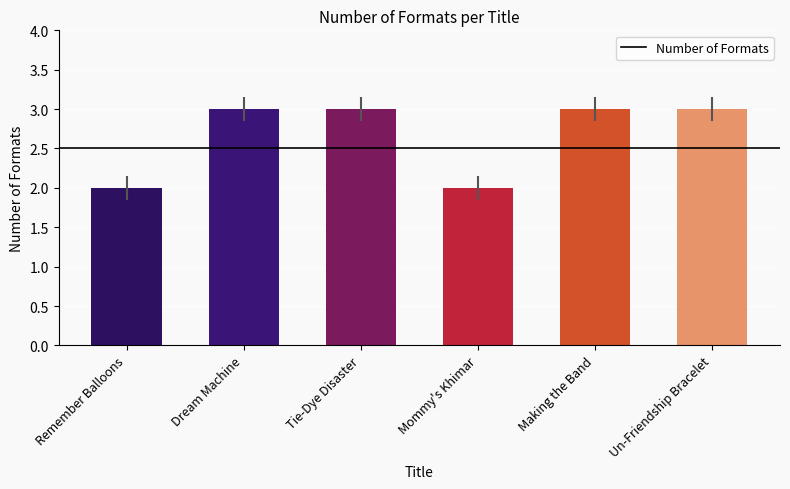

How many bars are there in total?

6